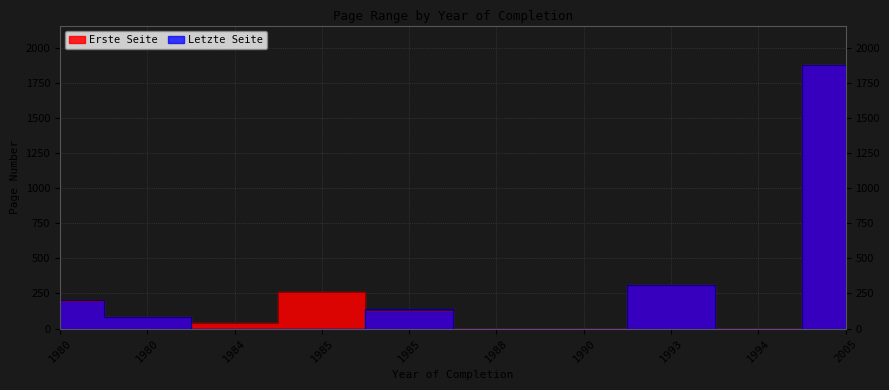

List the labels in order of Letzte Seite value, largest first.

2005, 1993, 1980, 1985, 1980, 1984, 1985, 1988, 1990, 1994